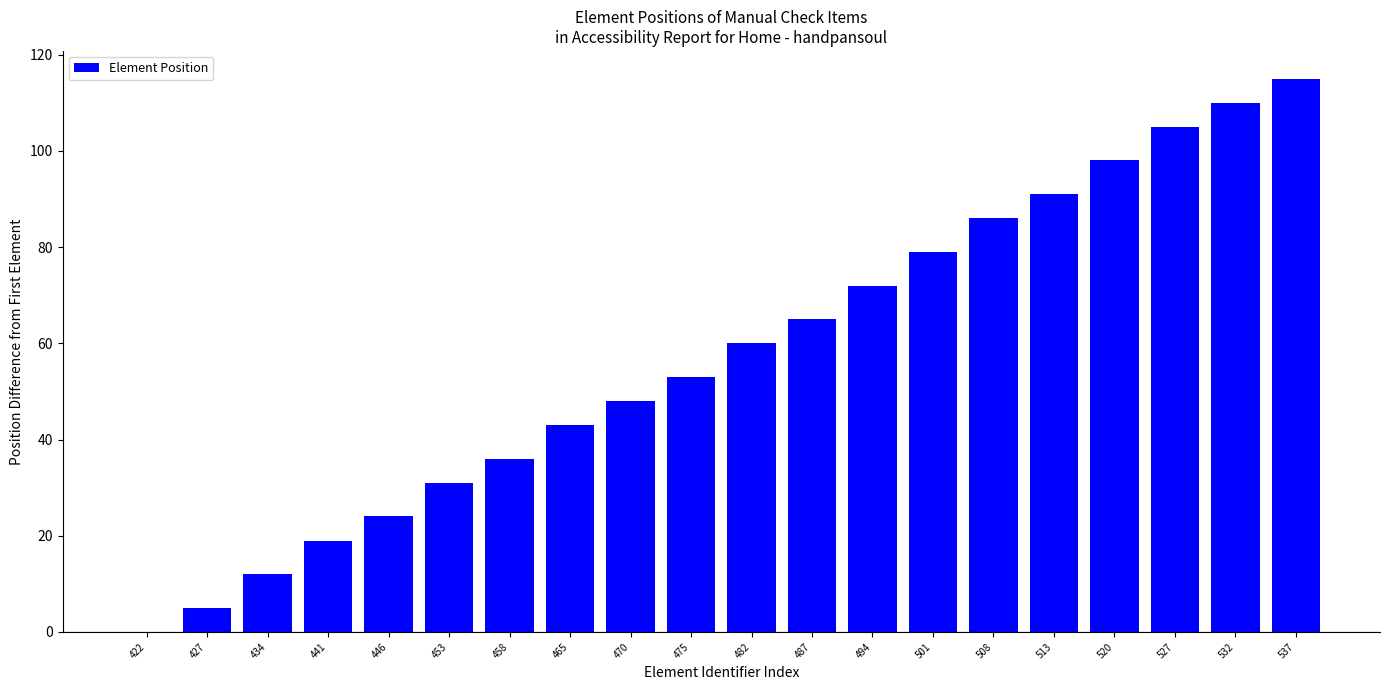

What is the greatest value displayed?

115